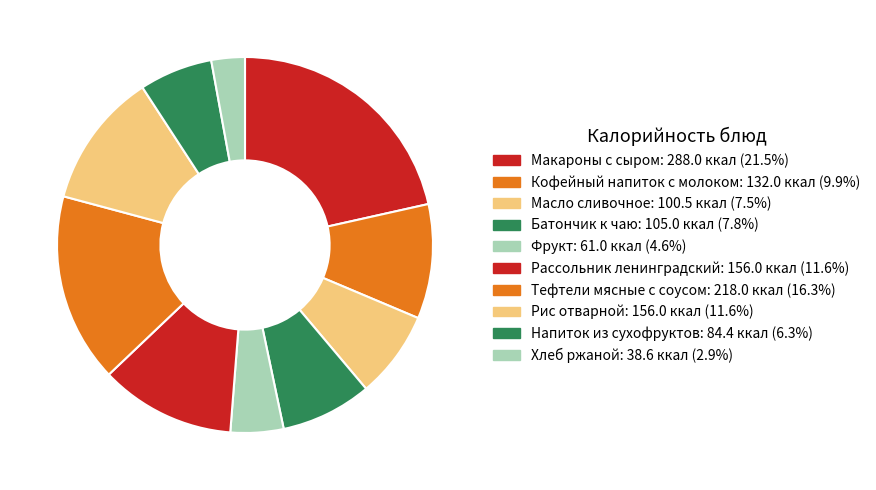

Rank the categories by value from highest to lowest.

Макароны с сыром, Тефтели мясные с соусом, Рассольник ленинградский, Рис отварной, Кофейный напиток с молоком, Батончик к чаю, Масло сливочное, Напиток из сухофруктов, Фрукт, Хлеб ржаной